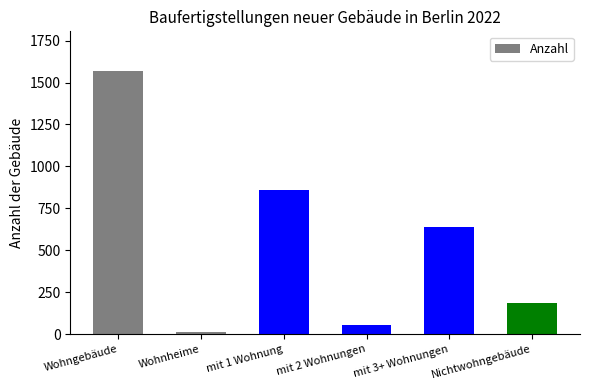

Approximately how many times larger is the value at mit 2 Wohnungen compared to Nichtwohngebäude?

0.3